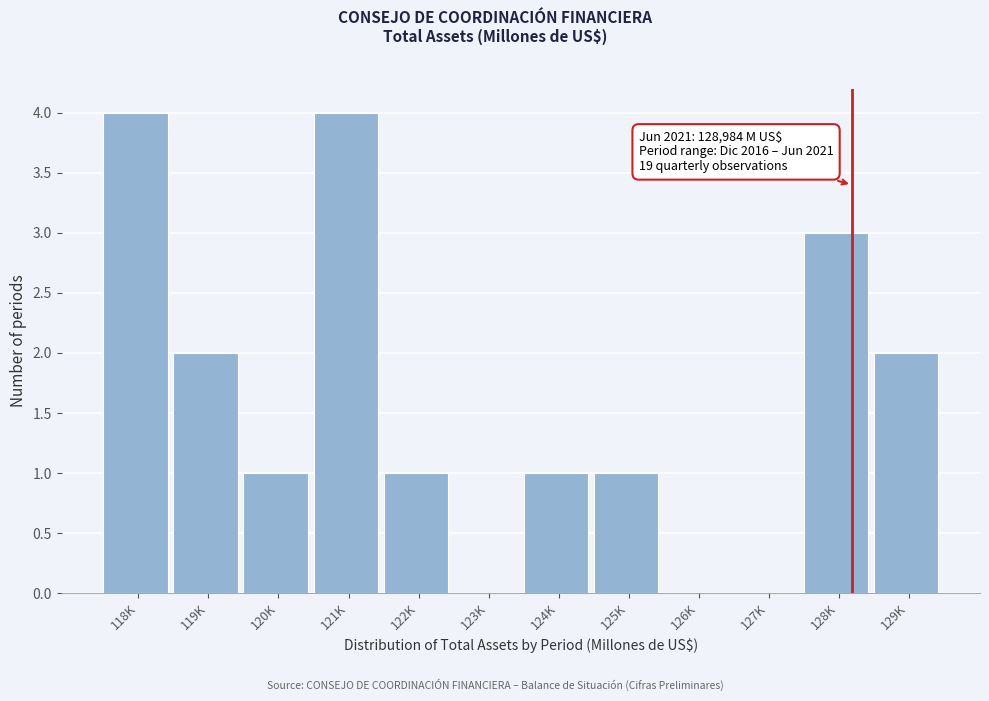

Reading left to right, list all the values displayed in this chart.

118K=4	119K=2	120K=1	121K=4	122K=1	123K=0	124K=1	125K=1	126K=0	127K=0	128K=3	129K=2